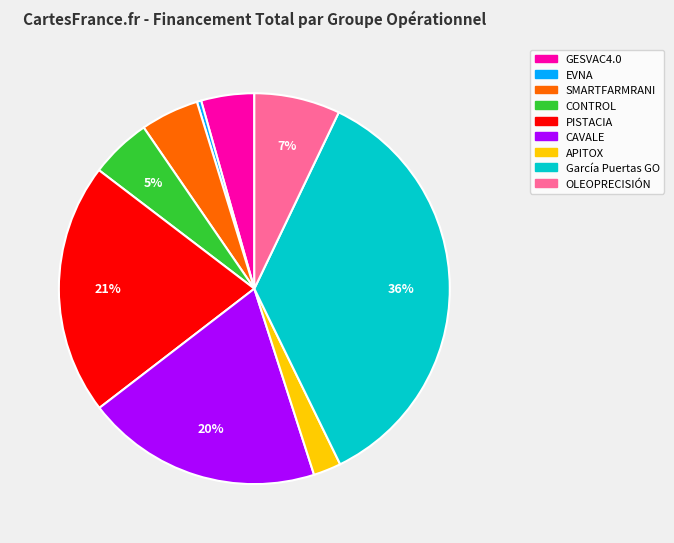

Between OLEOPRECISIÓN and CAVALE, which is larger?

CAVALE